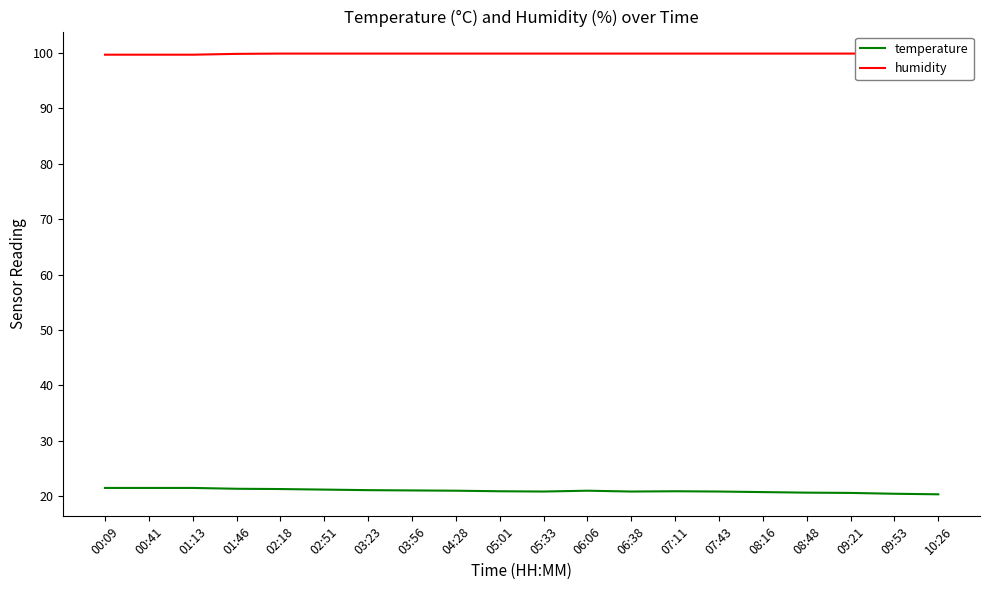

Where is humidity nearest to the value 99?

00:09